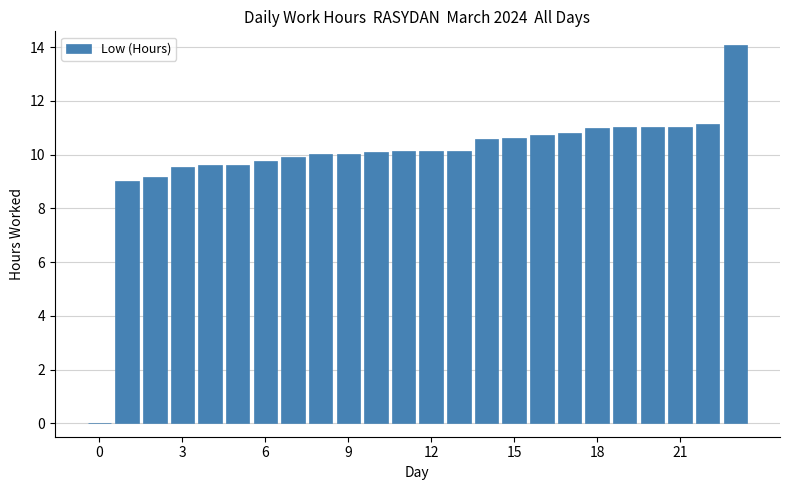

How many categories are shown in the chart?

24